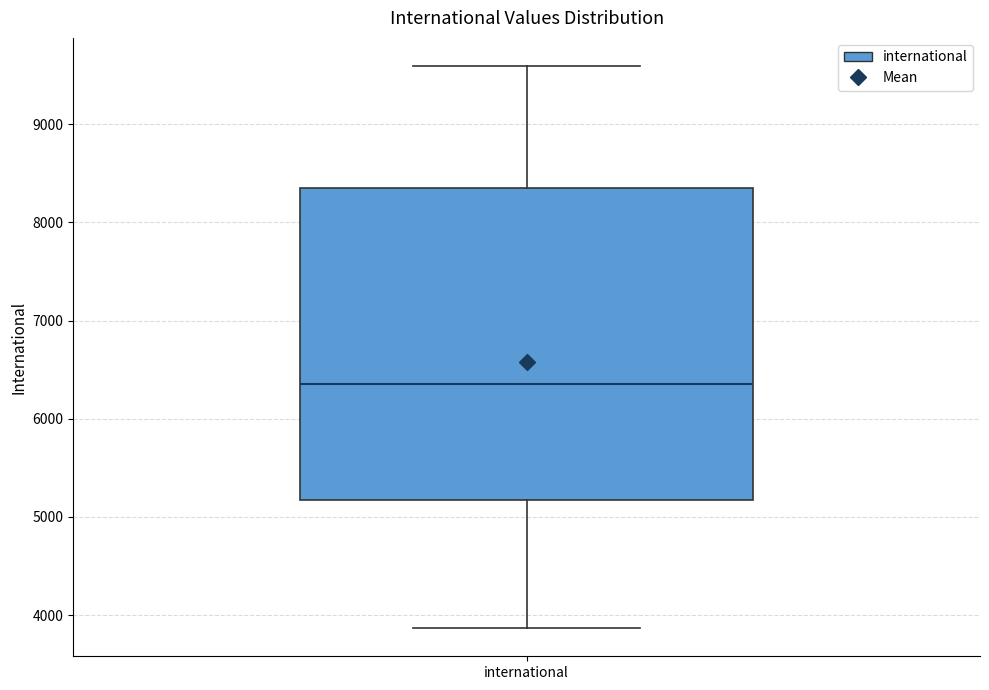

Transcribe this box plot: give where the median line is, the range the box spans, and where the two whiskers end, as read against the y-axis. The values are not printed on the chart, so give them approximately, as read against the axis.

median 6400, box 5200 to 8300, whiskers 3900 to 9600